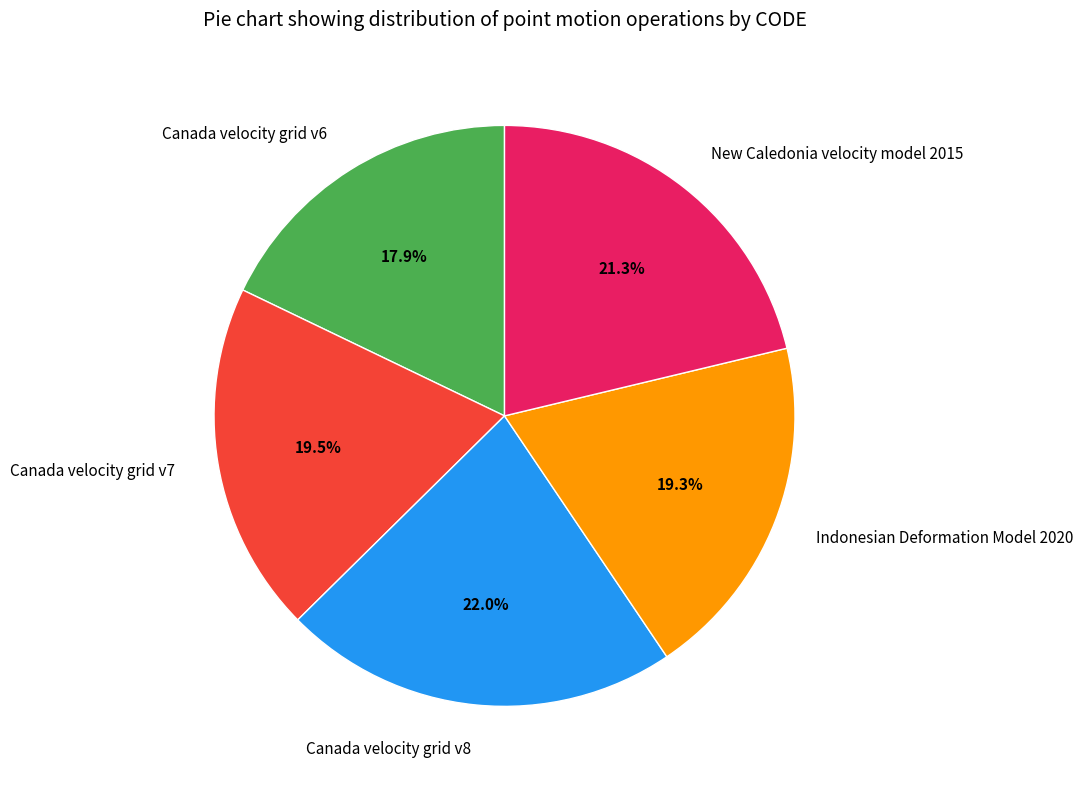

Combined, what portion of the pie is Canada velocity grid v7 and Indonesian Deformation Model 2020?

38.8%